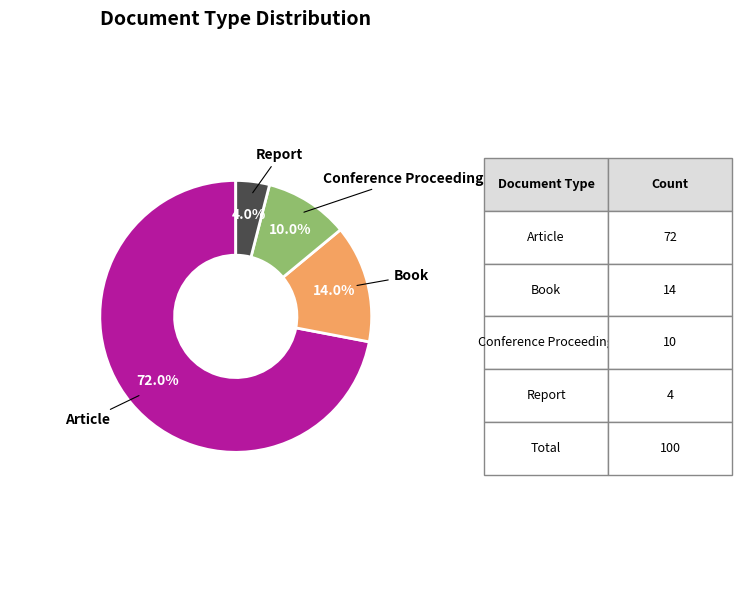

Is it true that Book is 14% of the pie?

True